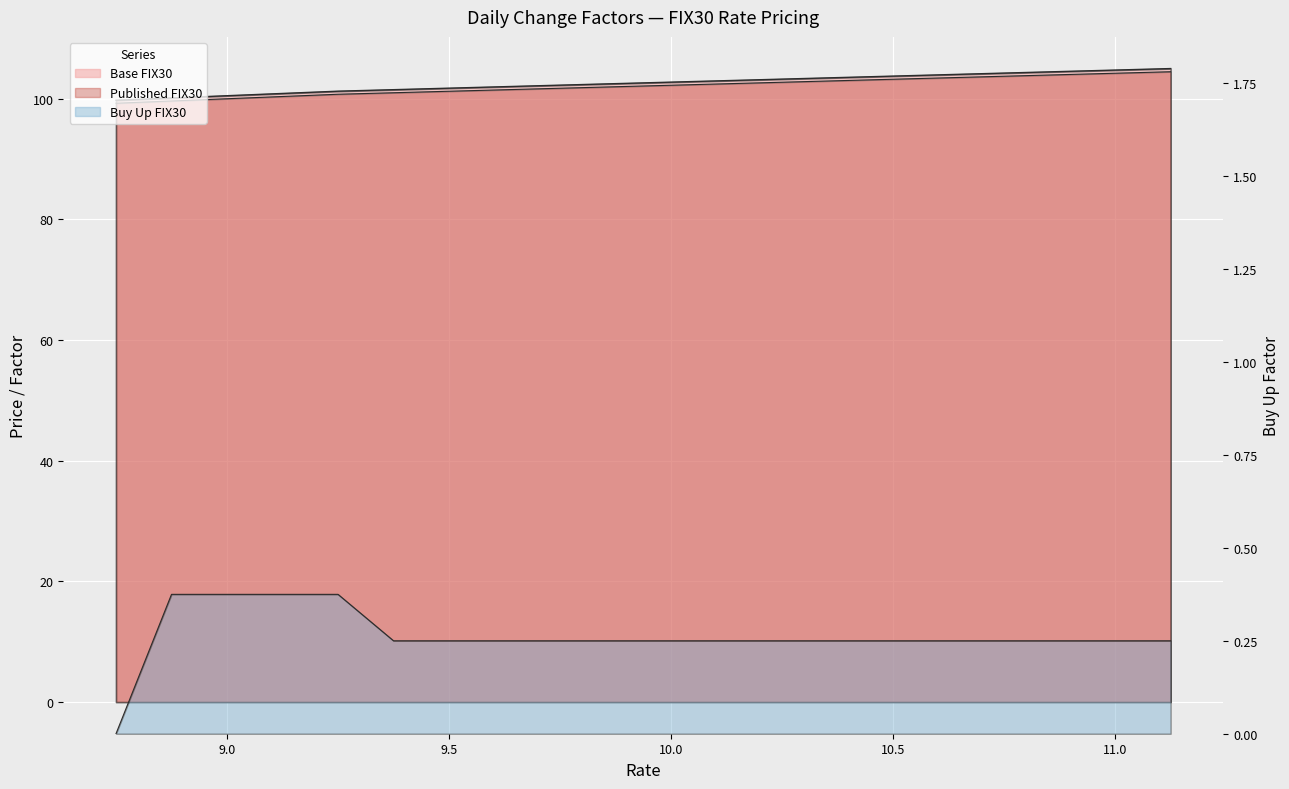

Reading left to right, what are all the values shown in this chart?

Base FIX30: 8.75=99.8	8.875=100.1	9.0=100.5	9.125=100.9	9.25=101.2	9.375=101.5	9.5=101.8	9.625=102.0	9.75=102.2	9.875=102.5	10.0=102.8	10.125=103.0	10.25=103.2	10.375=103.5	10.5=103.8	10.625=104.0	10.75=104.2	10.875=104.5	11.0=104.8	11.125=105.0
Published FIX30: 8.75=99.3	8.875=99.6	9.0=100.0	9.125=100.4	9.25=100.7	9.375=101.0	9.5=101.2	9.625=101.5	9.75=101.7	9.875=102.0	10.0=102.2	10.125=102.5	10.25=102.7	10.375=103.0	10.5=103.2	10.625=103.5	10.75=103.7	10.875=104.0	11.0=104.2	11.125=104.5
Buy Up FIX30: 8.75=0.0	8.875=0.4	9.0=0.4	9.125=0.4	9.25=0.4	9.375=0.2	9.5=0.2	9.625=0.2	9.75=0.2	9.875=0.2	10.0=0.2	10.125=0.2	10.25=0.2	10.375=0.2	10.5=0.2	10.625=0.2	10.75=0.2	10.875=0.2	11.0=0.2	11.125=0.2